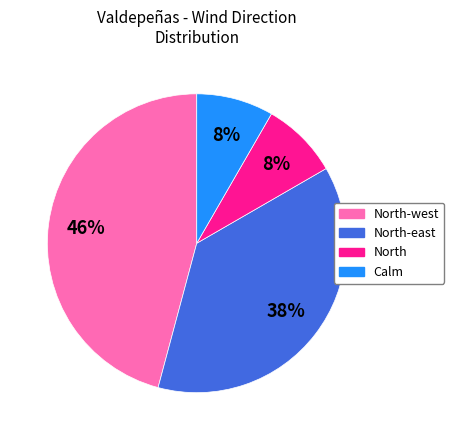

How many slices are in this pie chart?

4